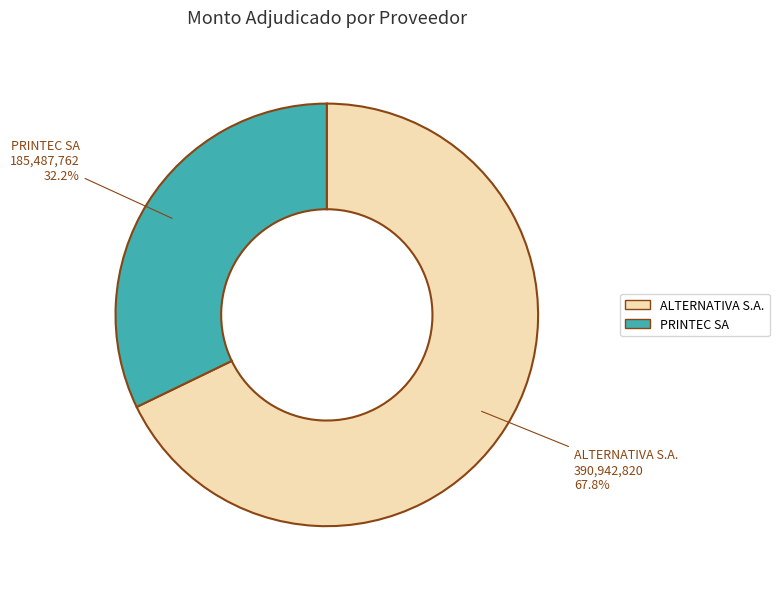

Rank the categories by value from highest to lowest.

ALTERNATIVA S.A., PRINTEC SA